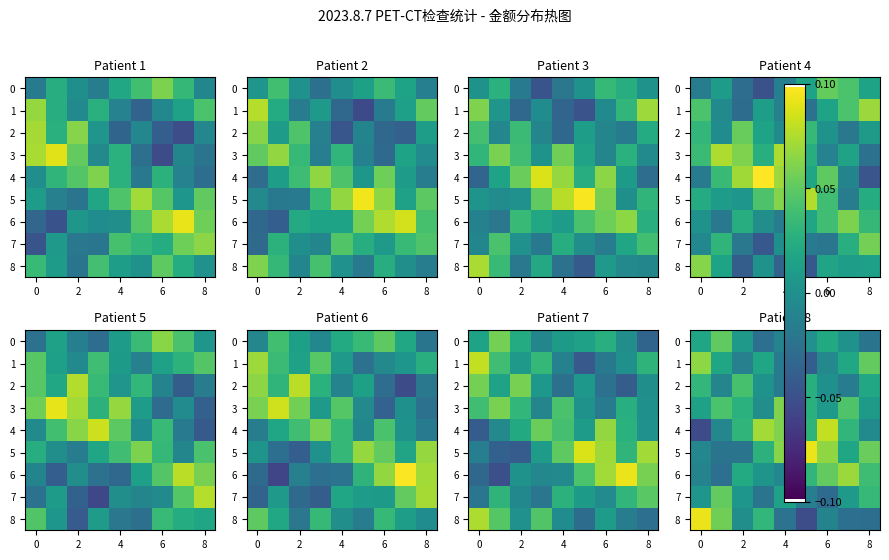

Is the value of row_0 at 8 greater than the value of row_4 at 0?

Yes